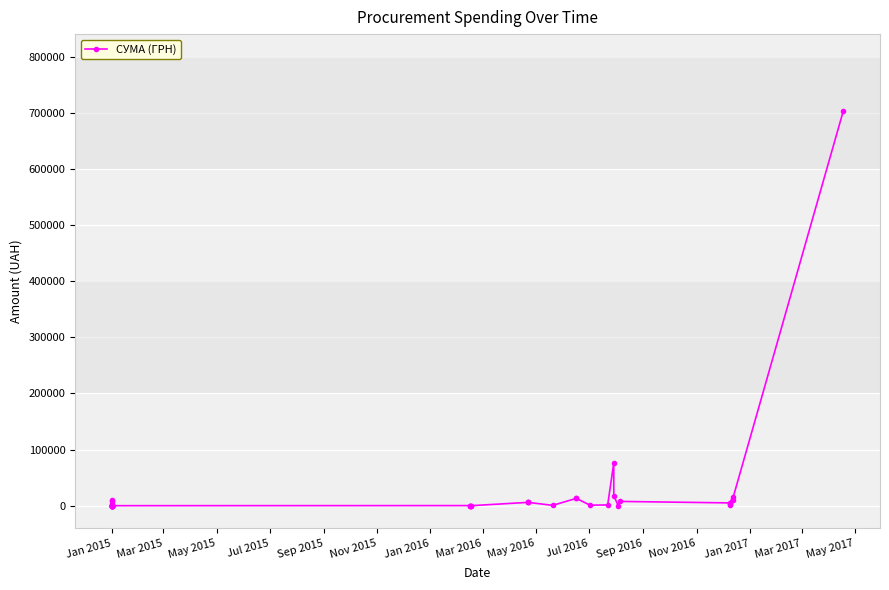

What is the value of the 1st point from the left?

10125.0